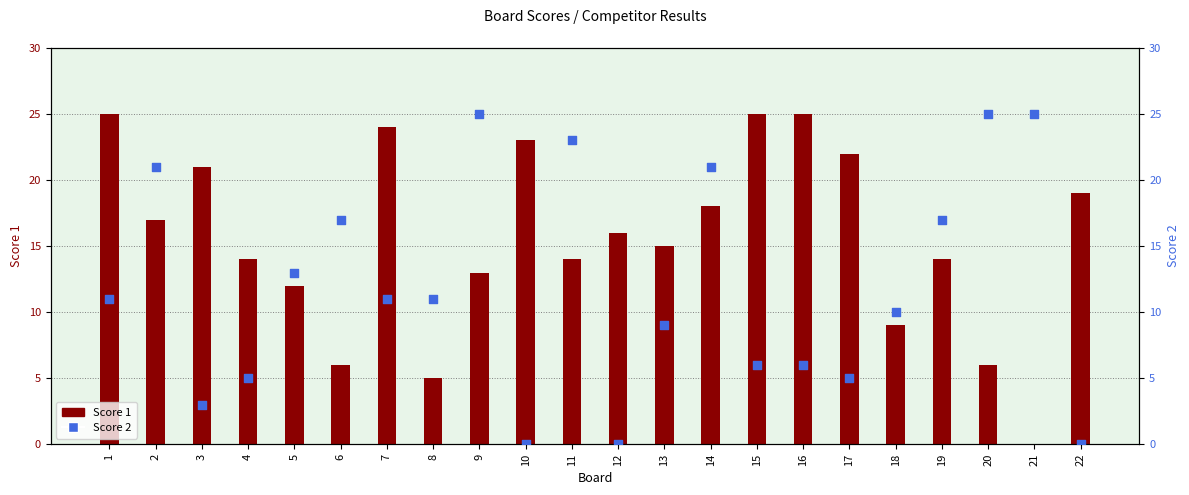

Which series has the widest spread of Y values?

Score 1